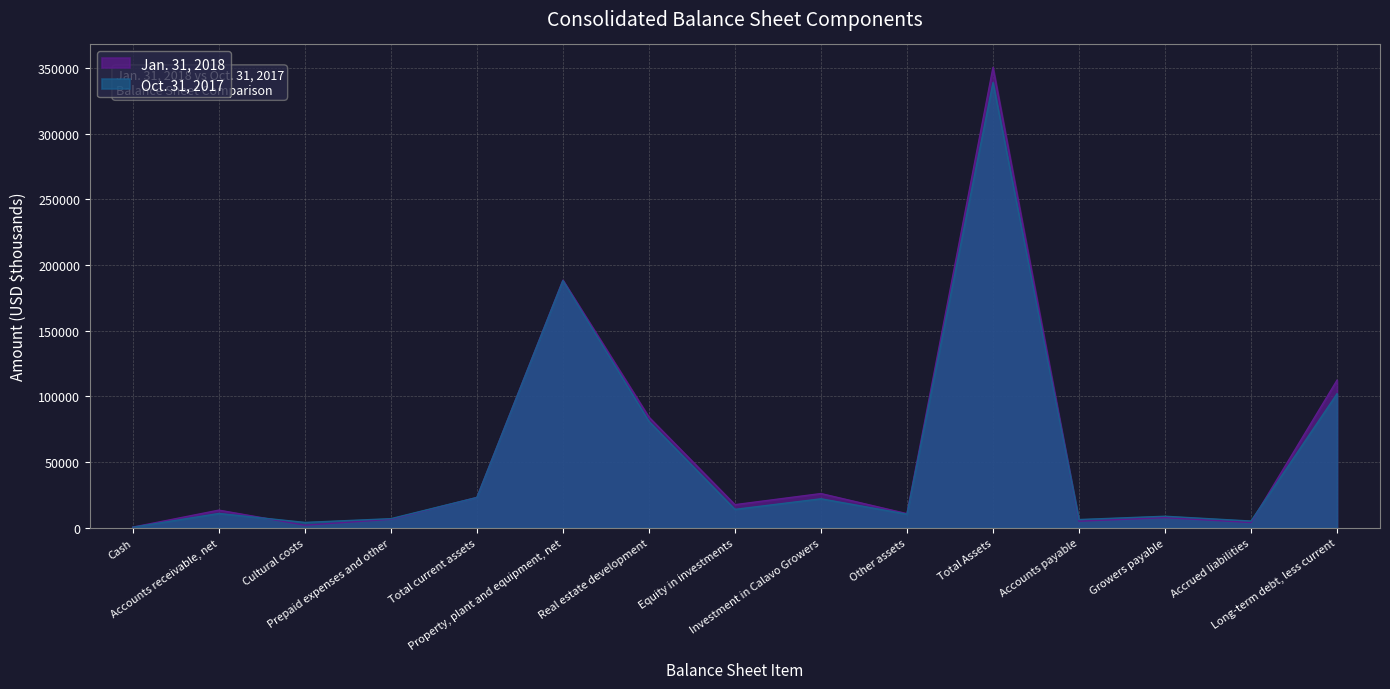

How many values in the Jan. 31, 2018 series exceed 13478?

7